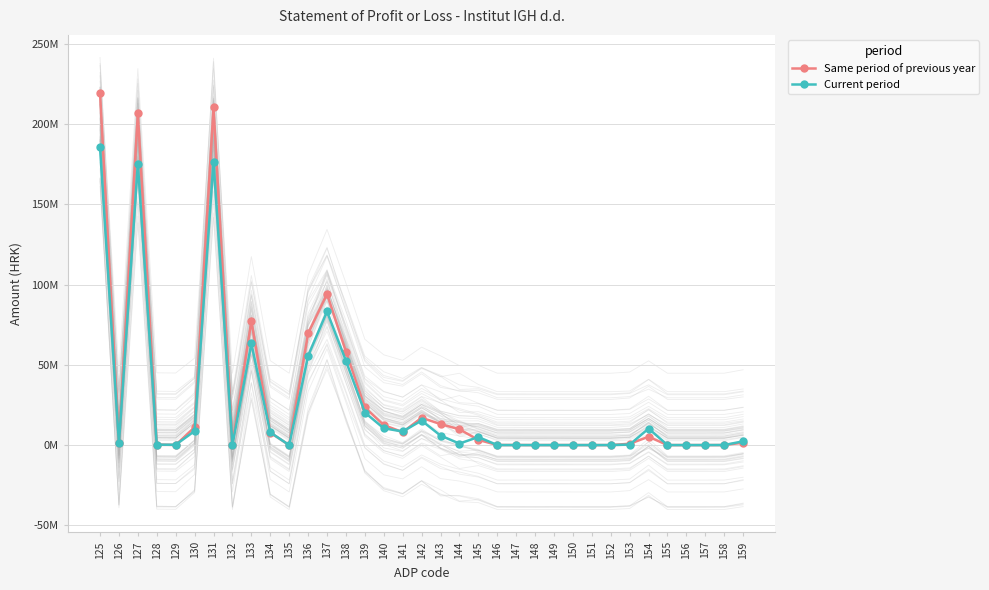

How many positive values does the Same period of previous year series have?

26